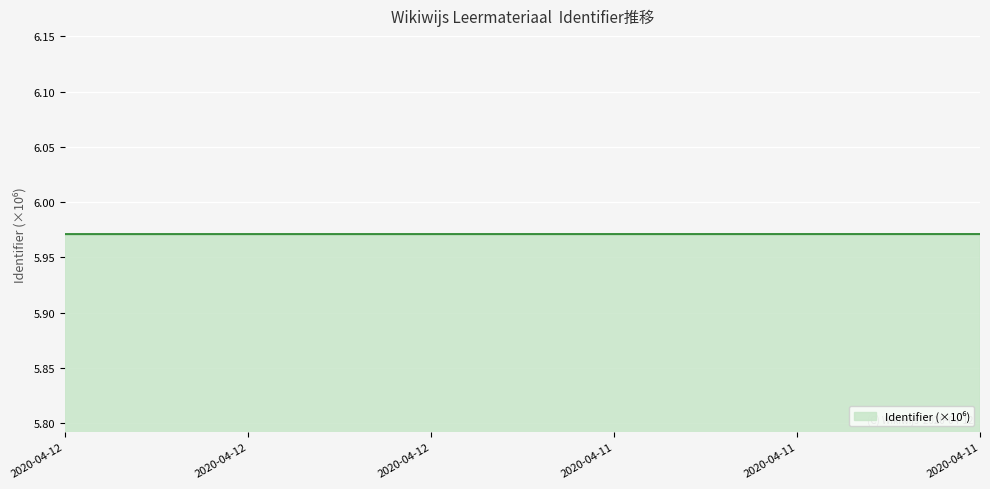

Reading right to left, extract all data points from this chart.

6.0	6.0	6.0	6.0	6.0	6.0	6.0	6.0	6.0	6.0	6.0